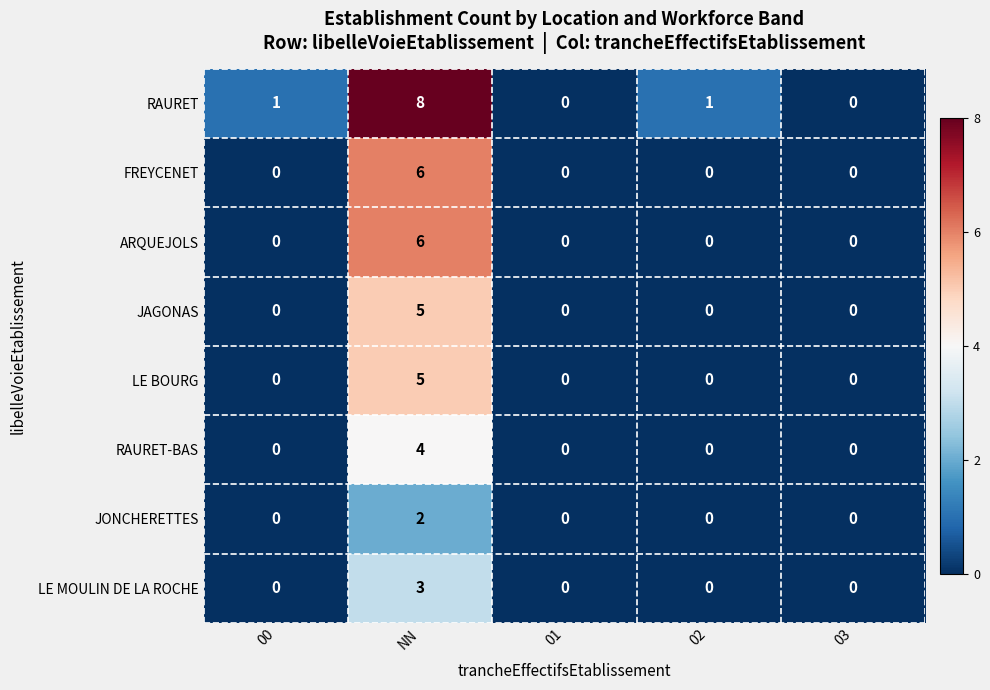

Is it true that FREYCENET equals 0 at 02?

True